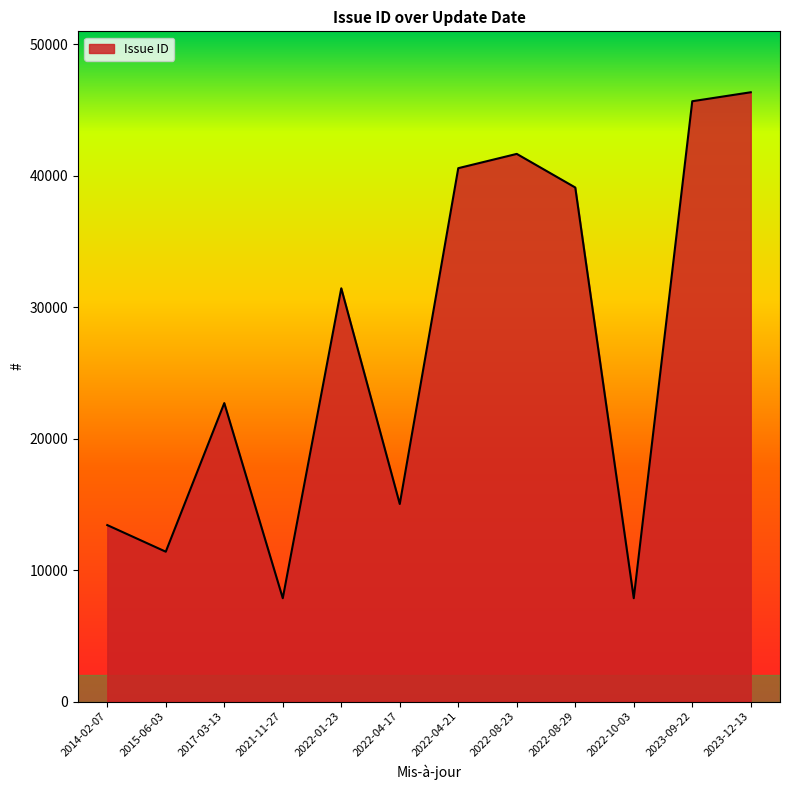

Which has a higher value, 2022-08-23 or 2021-11-27?

2022-08-23